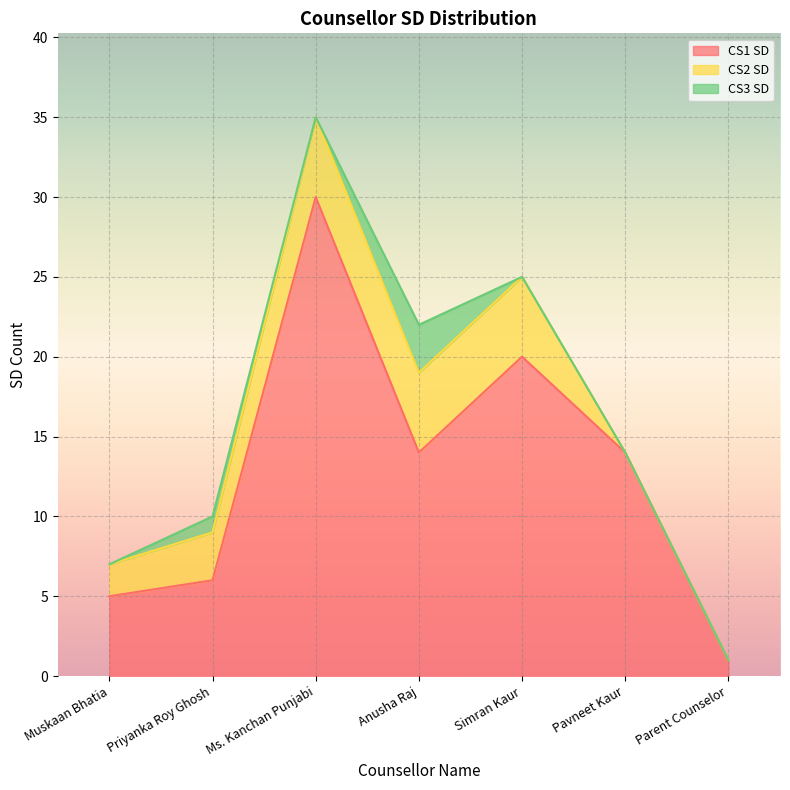

What is the maximum value for CS3 SD?

3